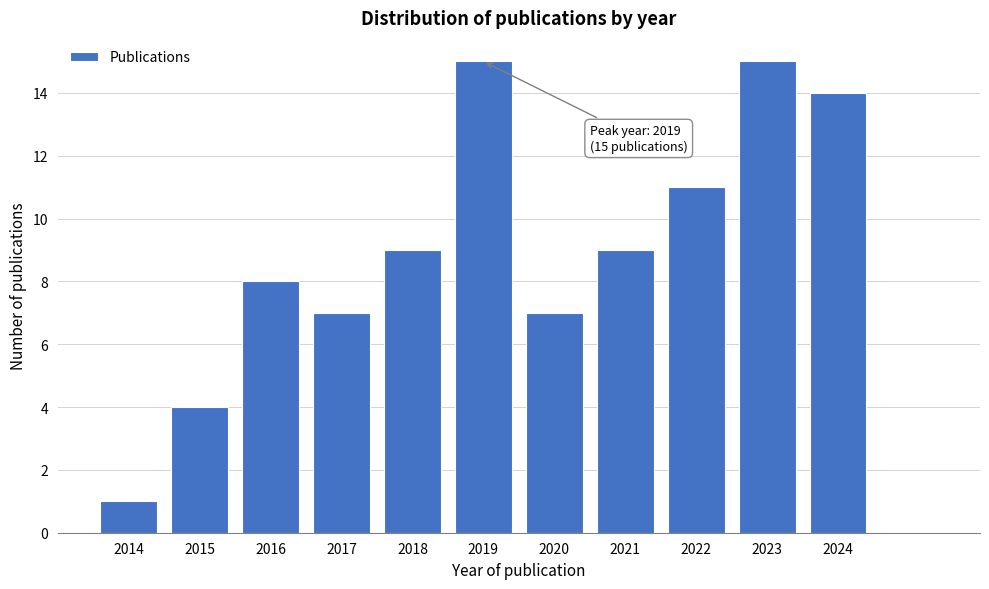

Reading left to right, transcribe all the data shown in this chart.

2014=1	2015=4	2016=8	2017=7	2018=9	2019=15	2020=7	2021=9	2022=11	2023=15	2024=14